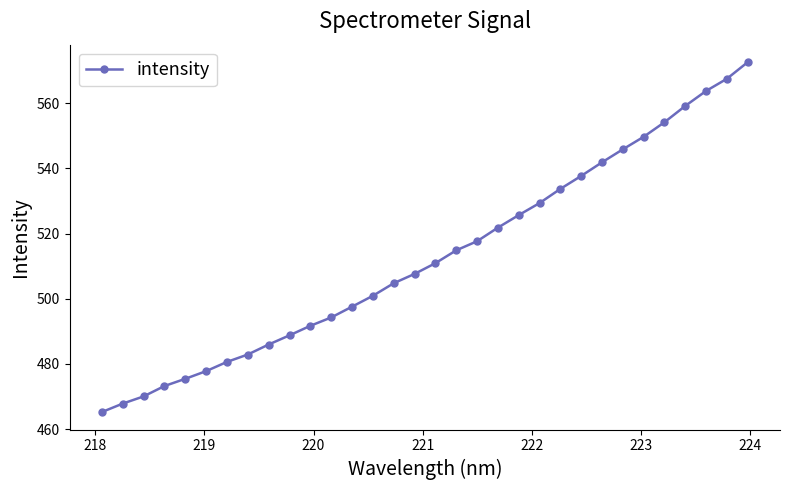

True or false: the data has more than 2 interior local peaks.

False